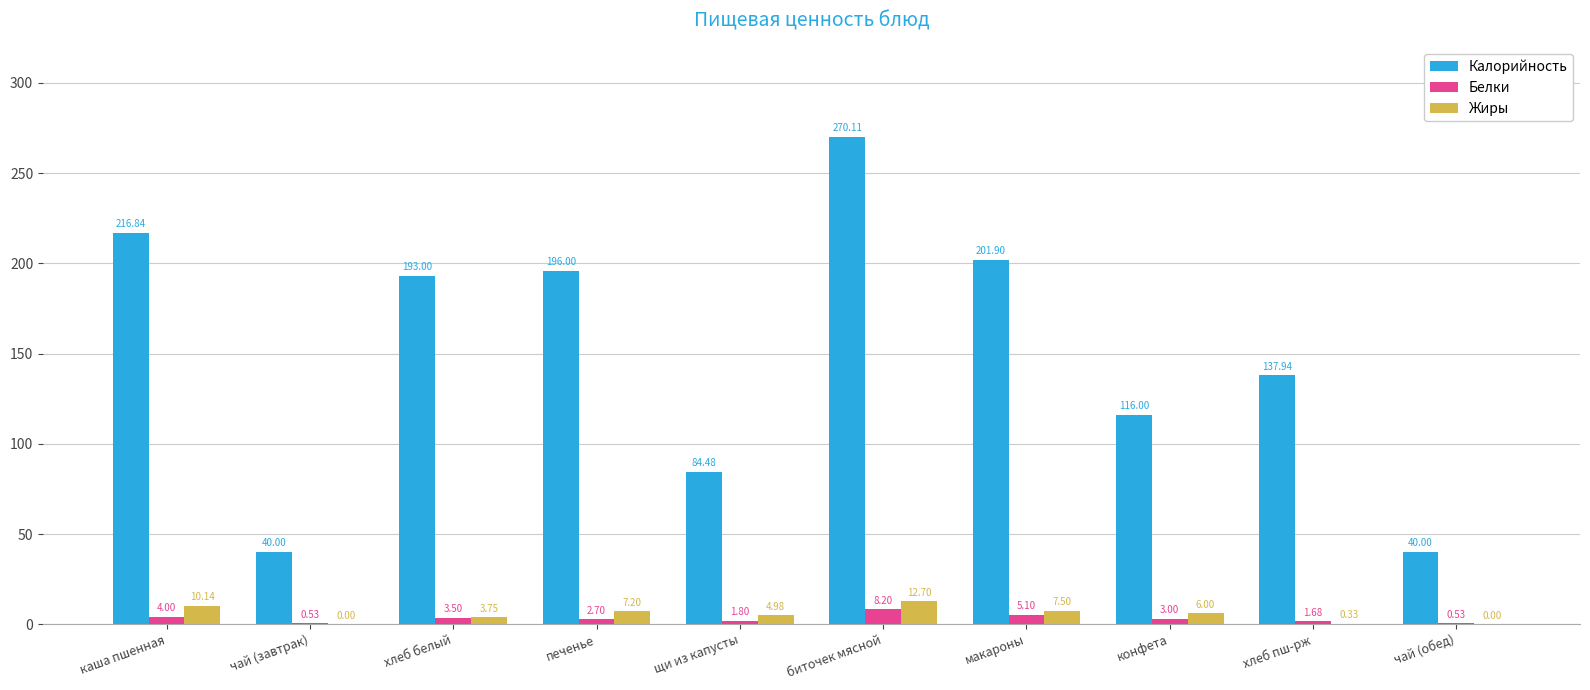

The value of Калорийность at конфета is 26.5. True or false?

False